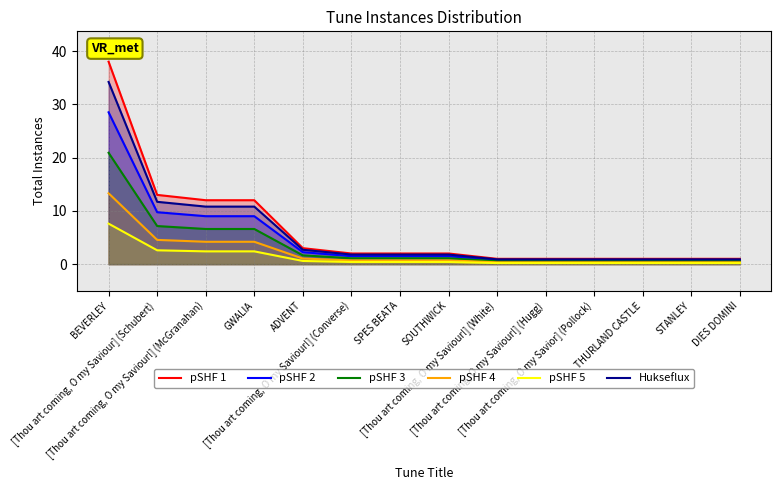

What is the label of the 12th point from the left?

THURLAND CASTLE